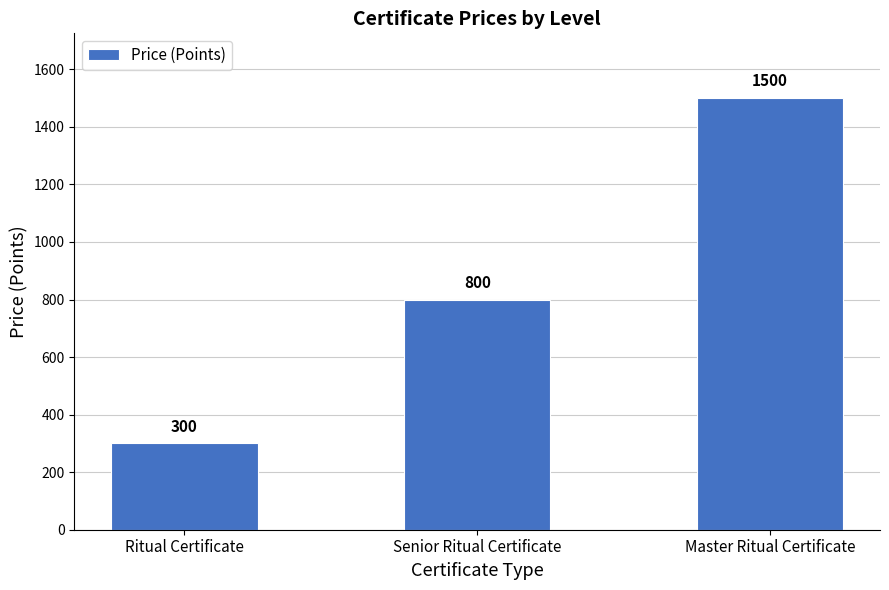

Reading left to right, extract all data points from this chart.

300	800	1500